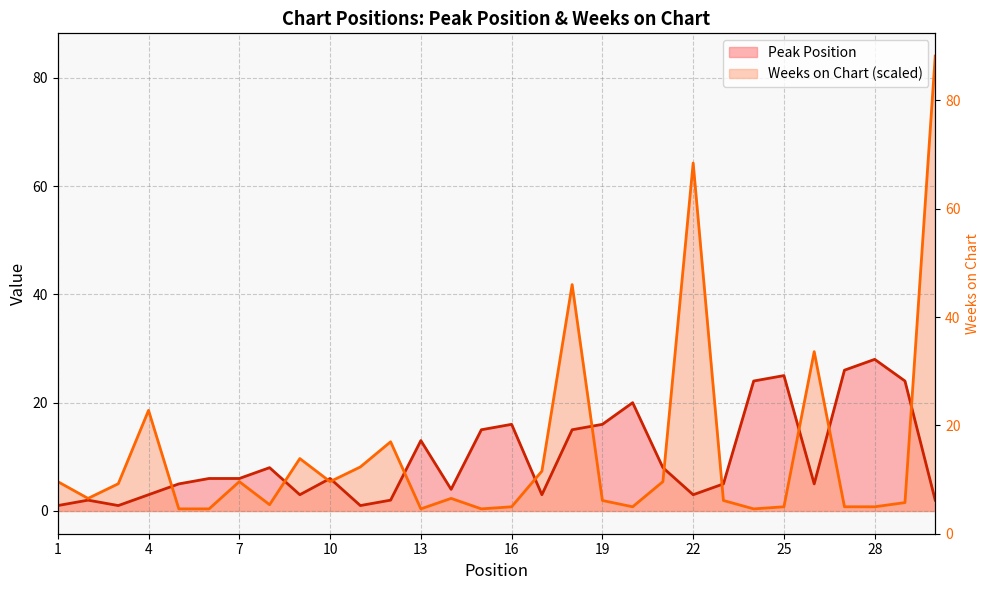

At which category is the sum across all series the highest?

30